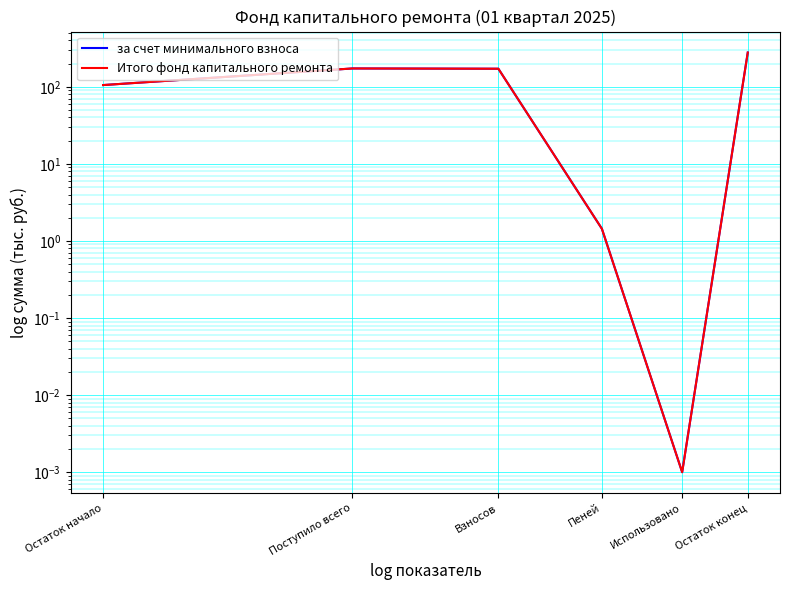

Reading left to right, what are all the values shown in this chart?

за счет минимального взноса: Остаток начало=105.3	Поступило всего=173.0	Взносов=171.5	Пеней=1.4	Использовано=0.0	Остаток конец=278.3
Итого фонд капитального ремонта: Остаток начало=105.3	Поступило всего=173.0	Взносов=171.5	Пеней=1.4	Использовано=0.0	Остаток конец=278.3